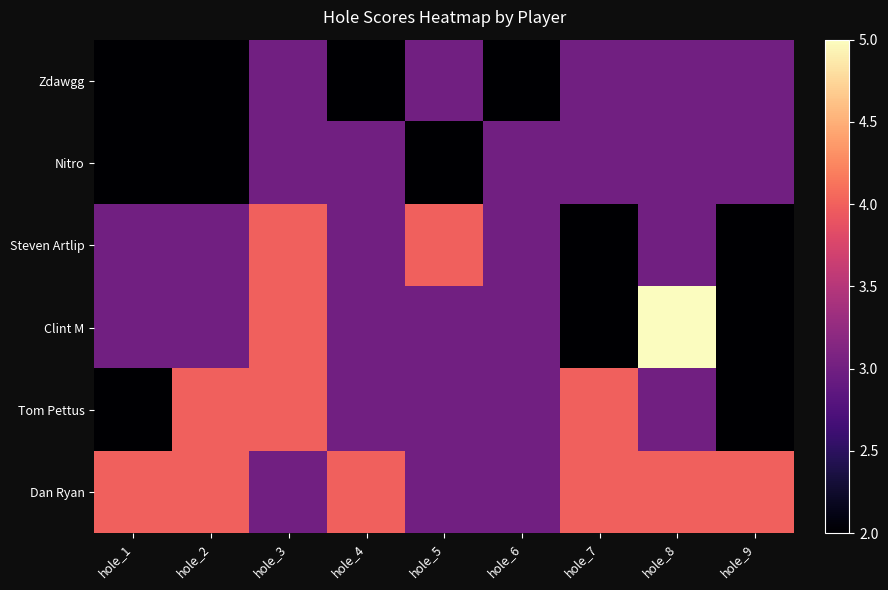

Reading left to right, list all the values displayed in this chart.

Zdawgg: hole_1=2	hole_2=2	hole_3=3	hole_4=2	hole_5=3	hole_6=2	hole_7=3	hole_8=3	hole_9=3
Nitro: hole_1=2	hole_2=2	hole_3=3	hole_4=3	hole_5=2	hole_6=3	hole_7=3	hole_8=3	hole_9=3
Steven Artlip: hole_1=3	hole_2=3	hole_3=4	hole_4=3	hole_5=4	hole_6=3	hole_7=2	hole_8=3	hole_9=2
Clint M: hole_1=3	hole_2=3	hole_3=4	hole_4=3	hole_5=3	hole_6=3	hole_7=2	hole_8=5	hole_9=2
Tom Pettus: hole_1=2	hole_2=4	hole_3=4	hole_4=3	hole_5=3	hole_6=3	hole_7=4	hole_8=3	hole_9=2
Dan Ryan: hole_1=4	hole_2=4	hole_3=3	hole_4=4	hole_5=3	hole_6=3	hole_7=4	hole_8=4	hole_9=4